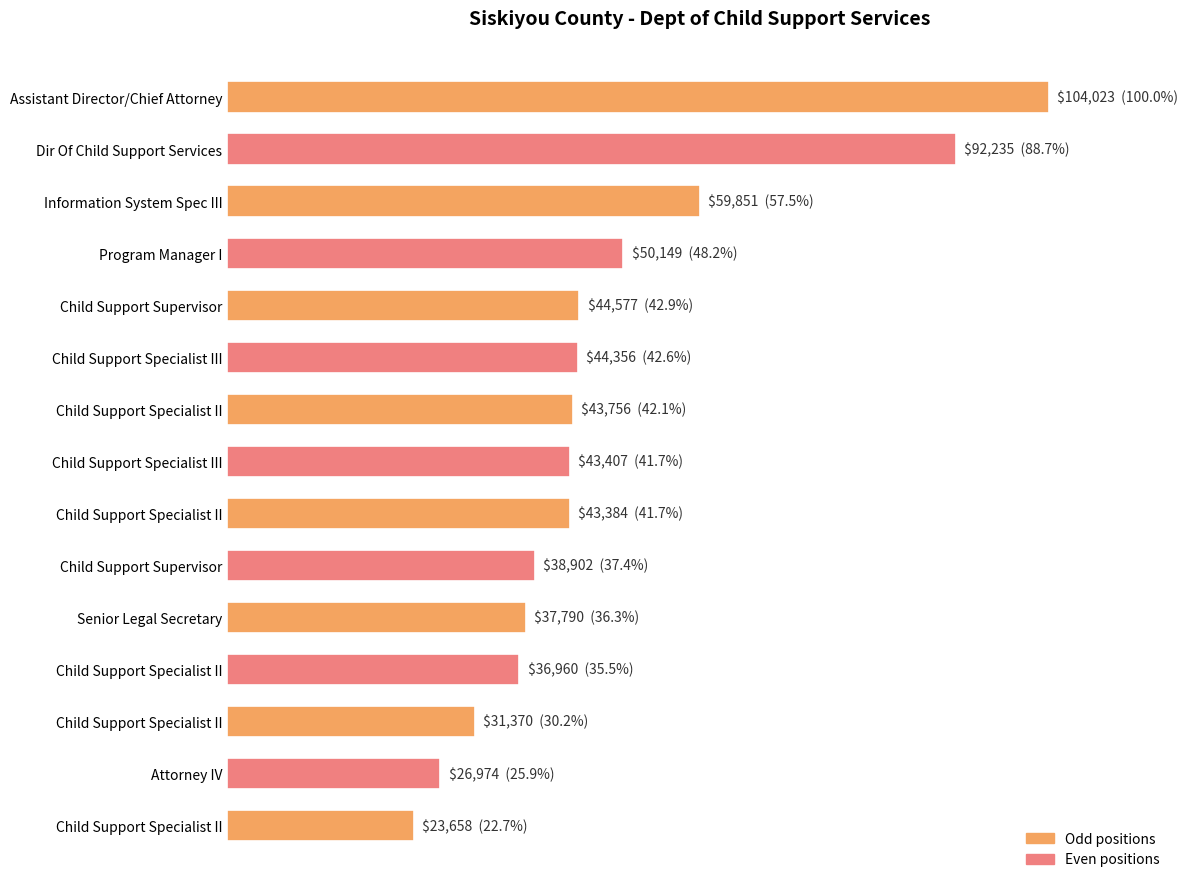

Are the bars horizontal?

Yes